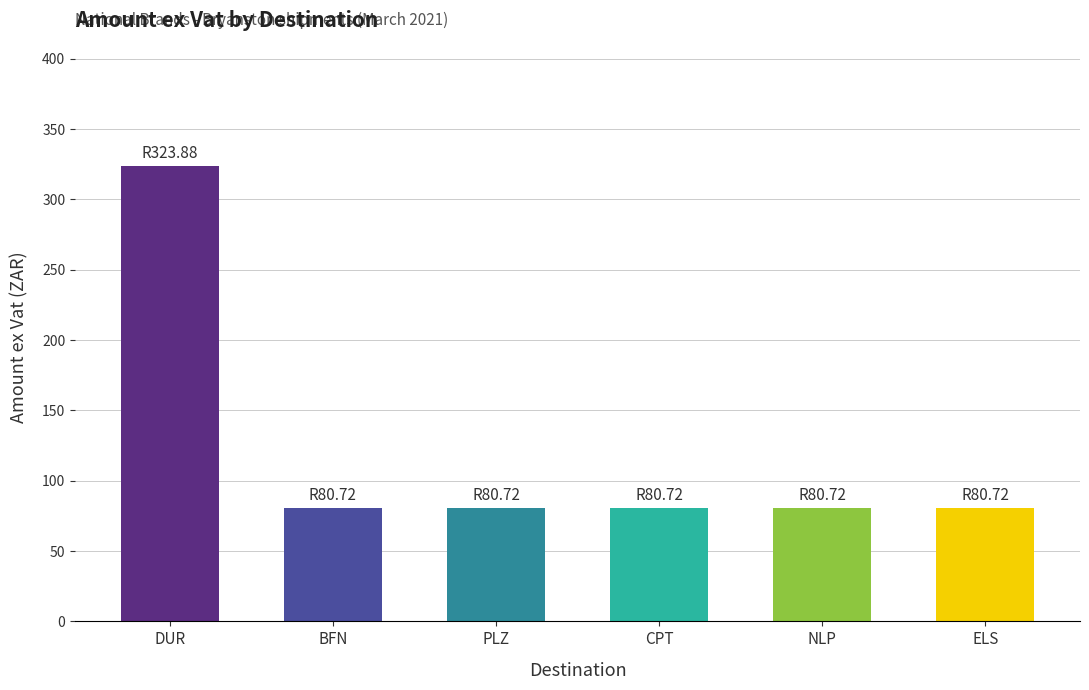

Reading left to right, what are all the values shown in this chart?

323.9	80.7	80.7	80.7	80.7	80.7